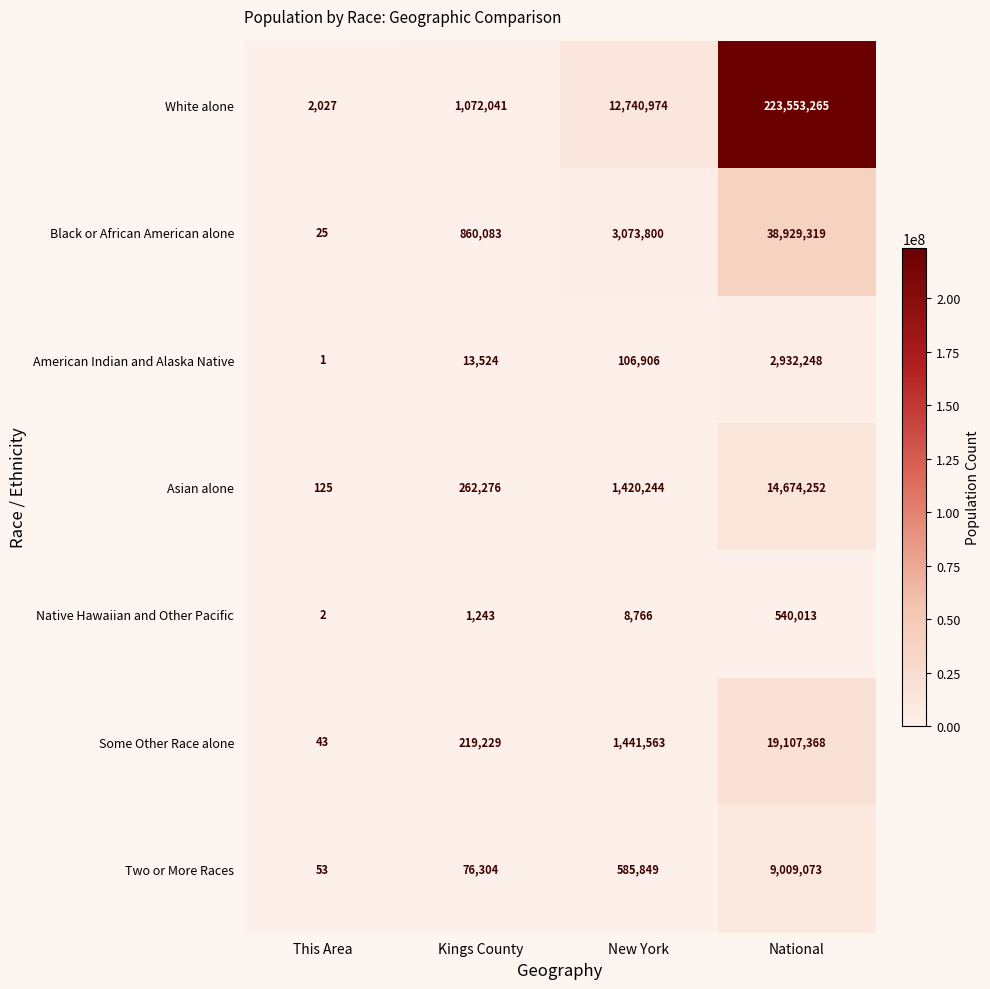

How many series are shown in this chart?

7